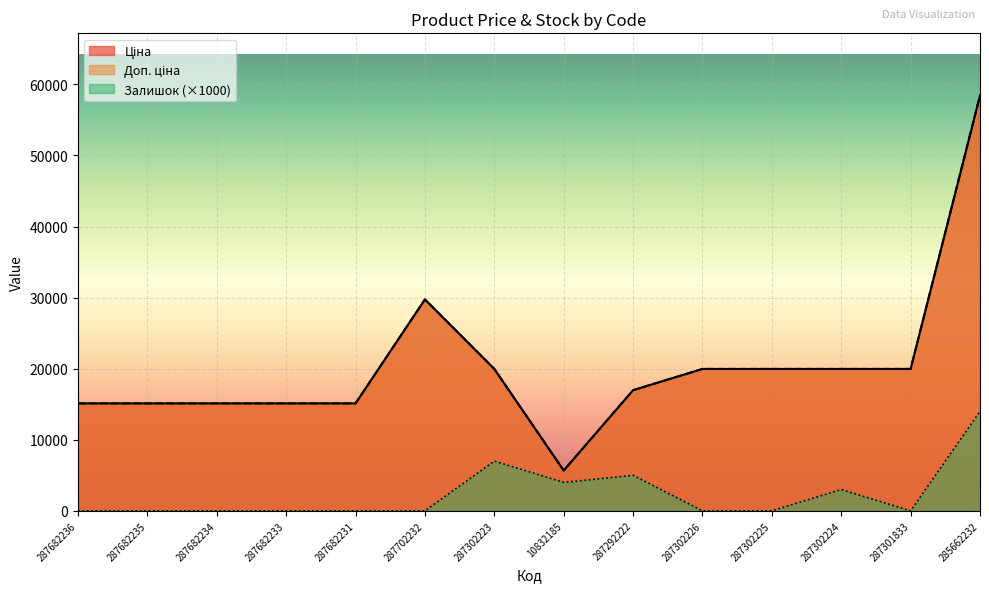

True or false: Залишок has a value of -9578.5 at 287702232.

False